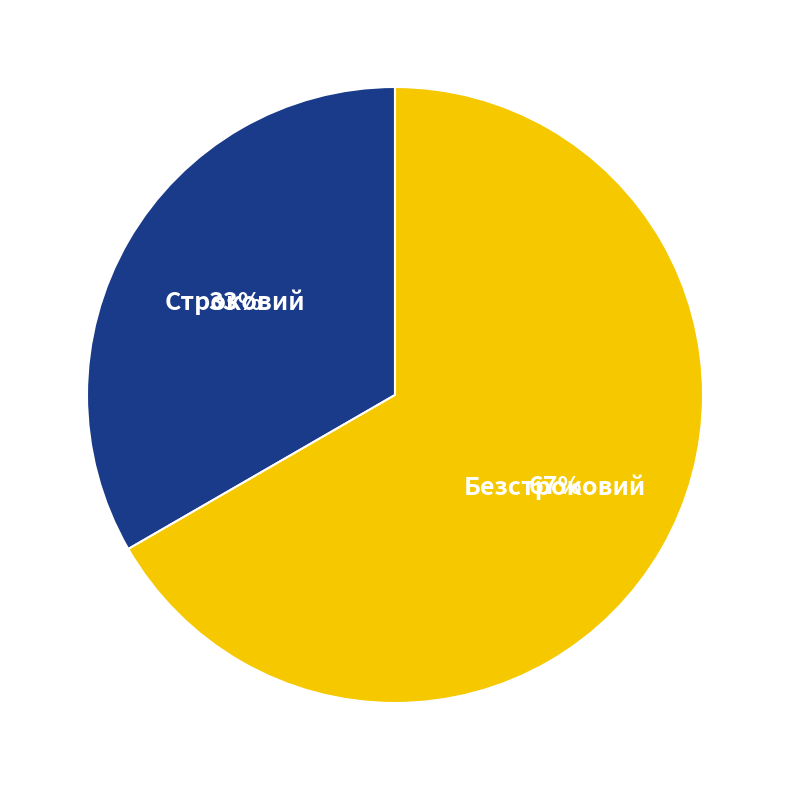

To the nearest percent, what is the average slice percentage?

50%